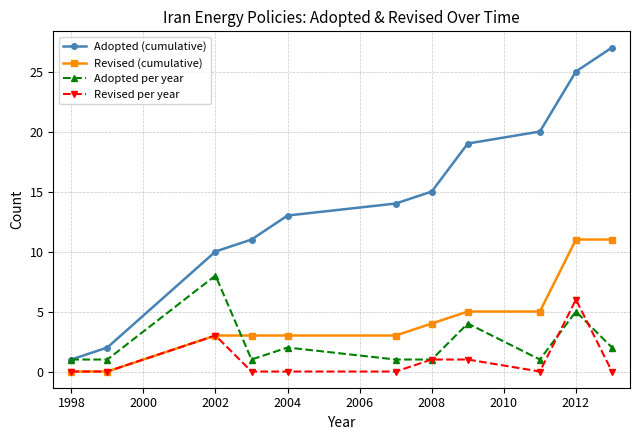

How many series are shown in this chart?

4